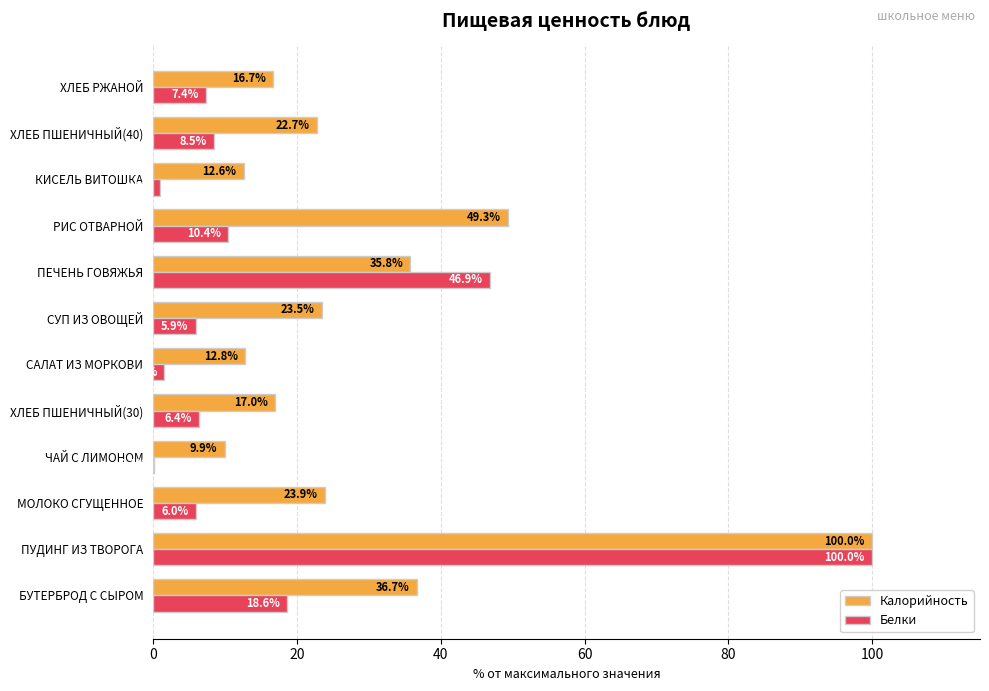

At which label is Калорийность closest to 54?

РИС ОТВАРНОЙ